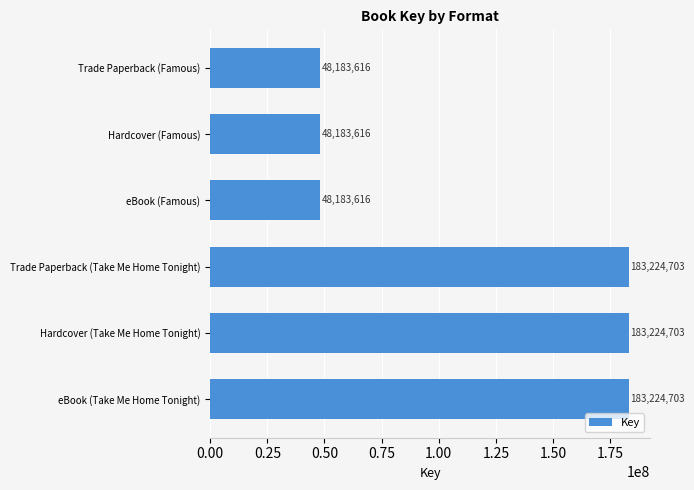

What is the maximum value shown in the chart?

183224703